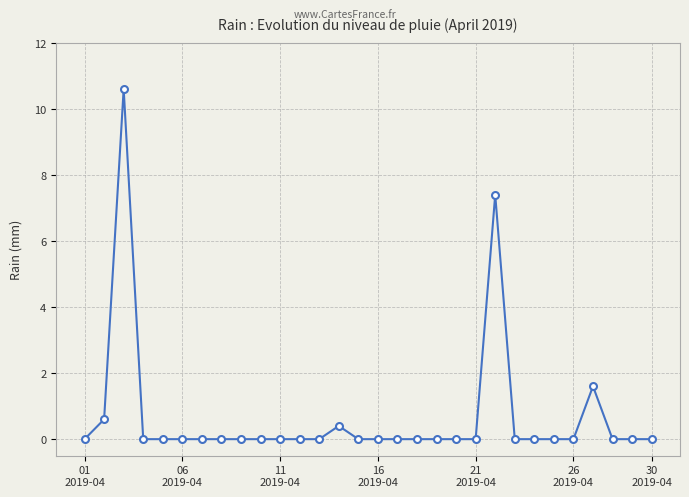

What is the average value?

0.7